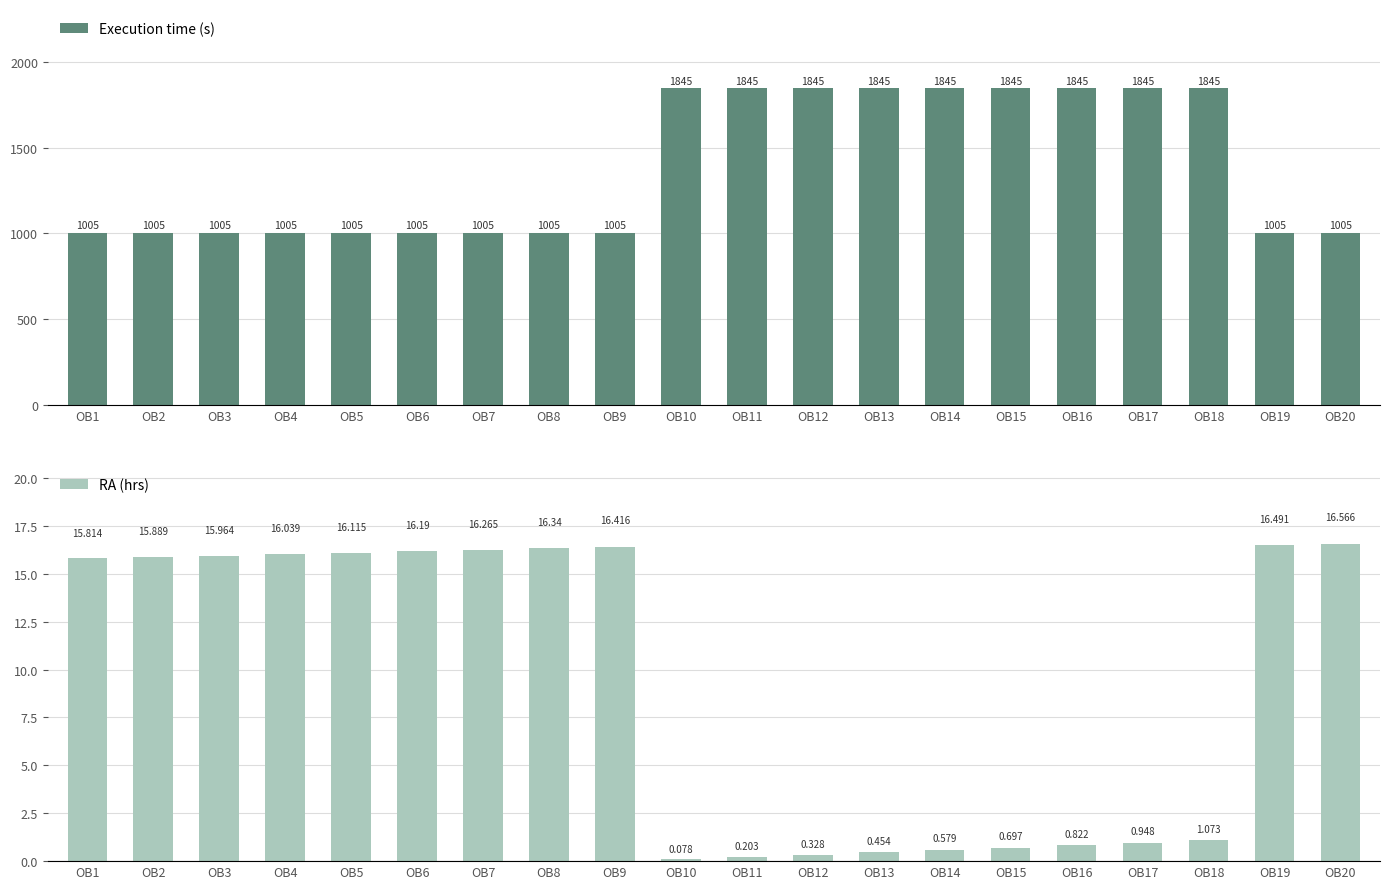

What is the difference between the highest and lowest values at OB1?

989.2